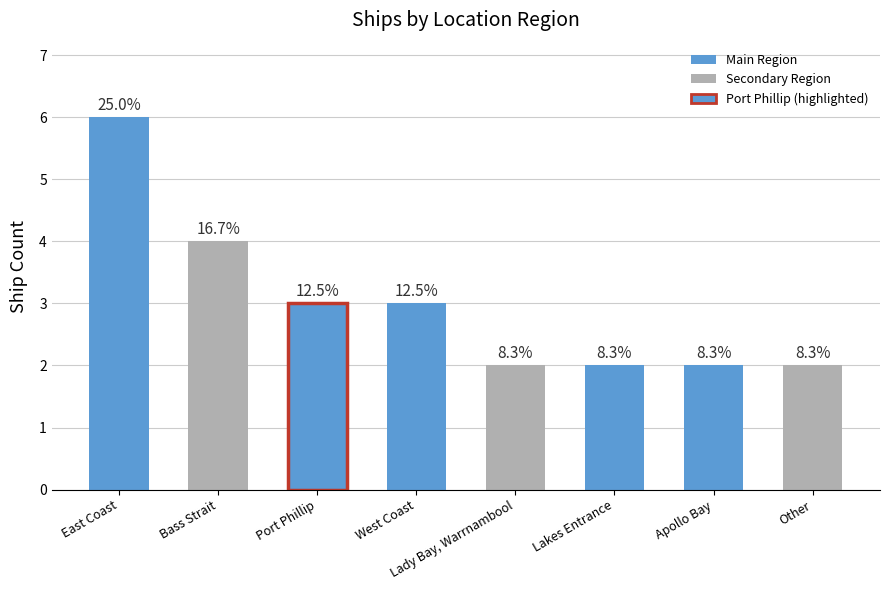

What is the change in value from Bass Strait to West Coast?

-1